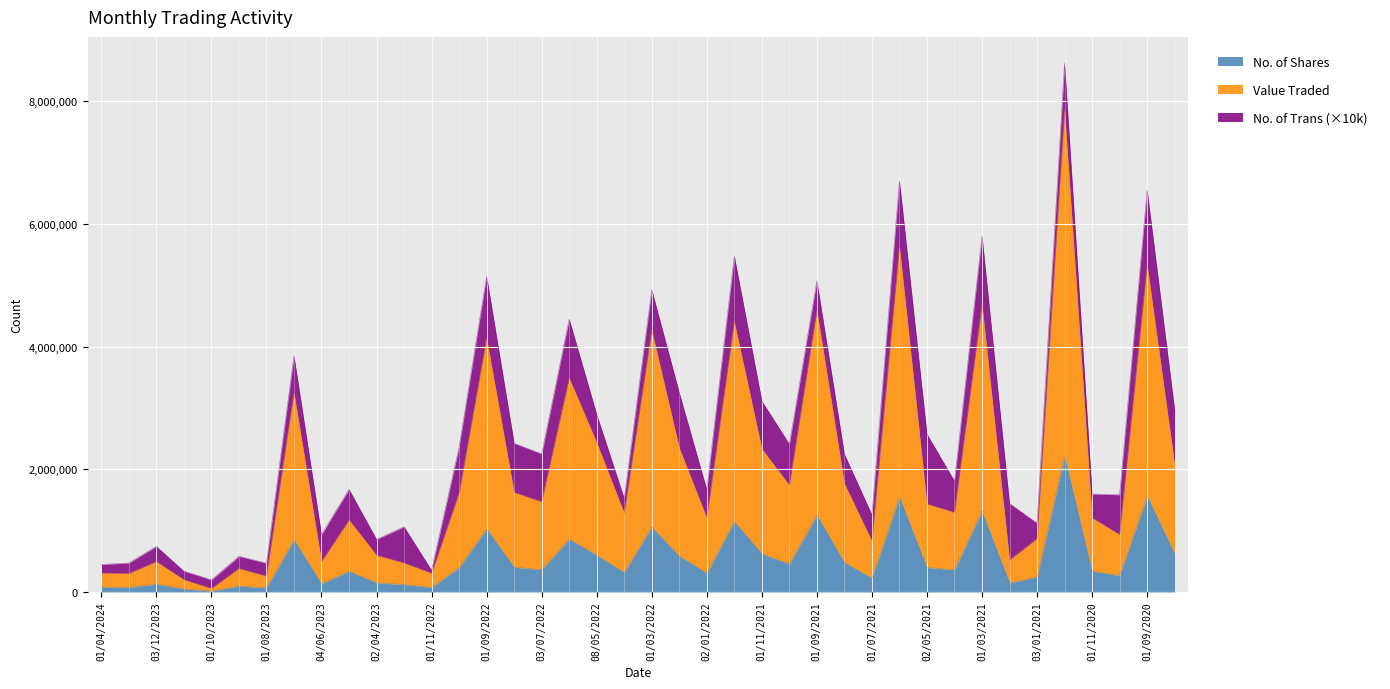

What position from the right is 01/06/2022?

23